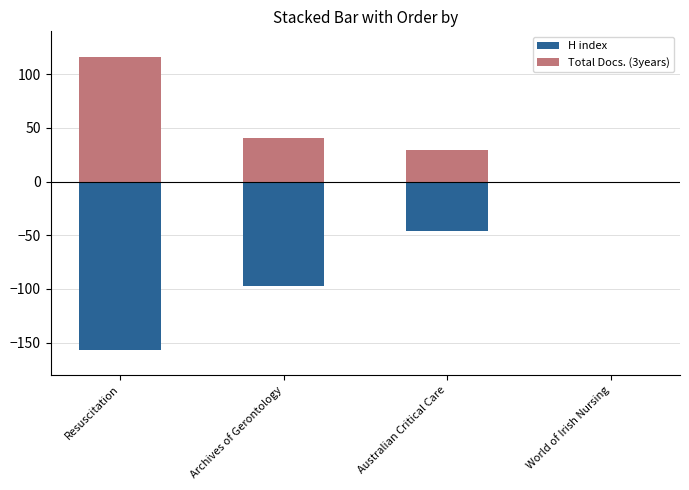

Which series has the largest range (max minus min)?

H index